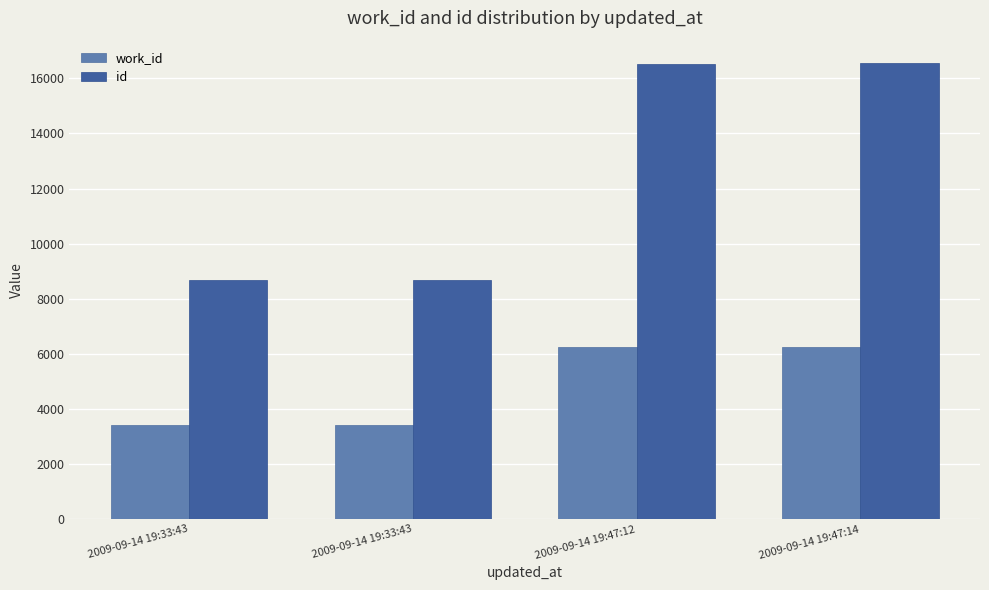

What is the sum of the work_id values at 2009-09-14 19:33:43 and 2009-09-14 19:33:43?

6807